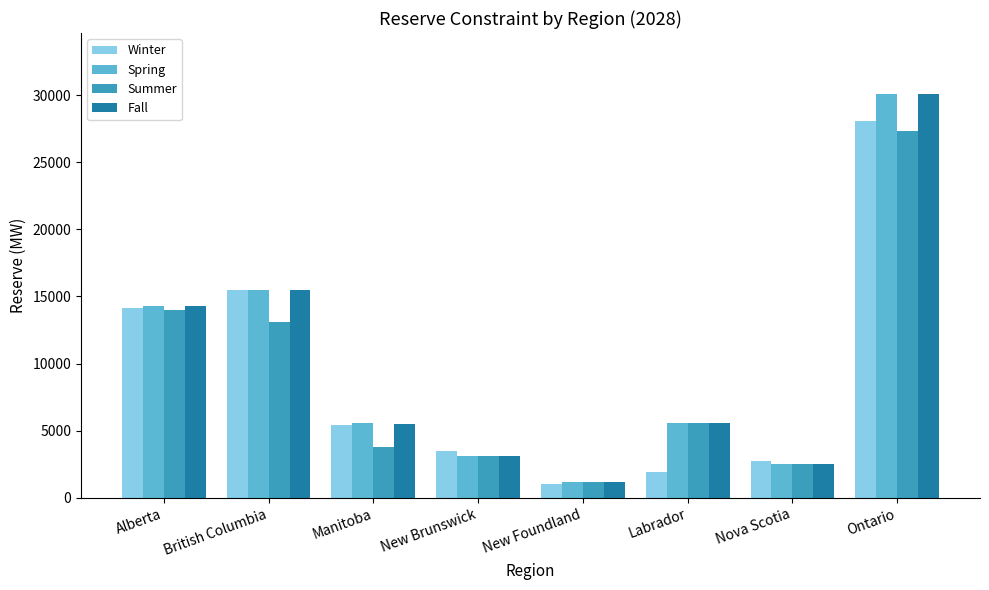

What is the difference between the Spring values at British Columbia and New Foundland?

14260.6